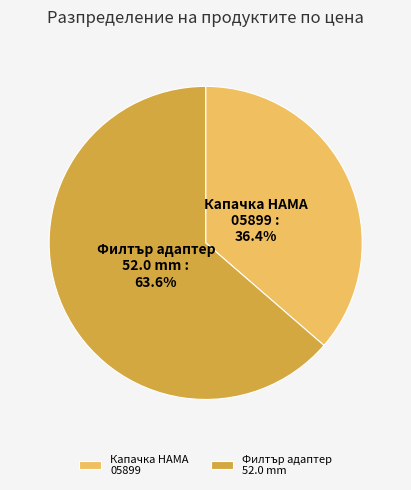

What is the ratio of the value at Капачка HAMA 05899 to the value at Филтър адаптер 52.0 mm?

0.6